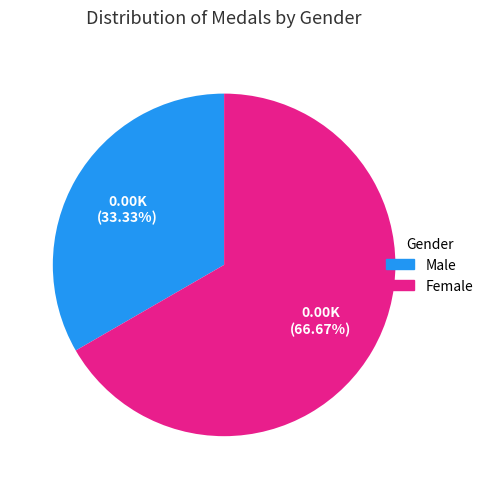

Does any single category account for the majority?

Yes